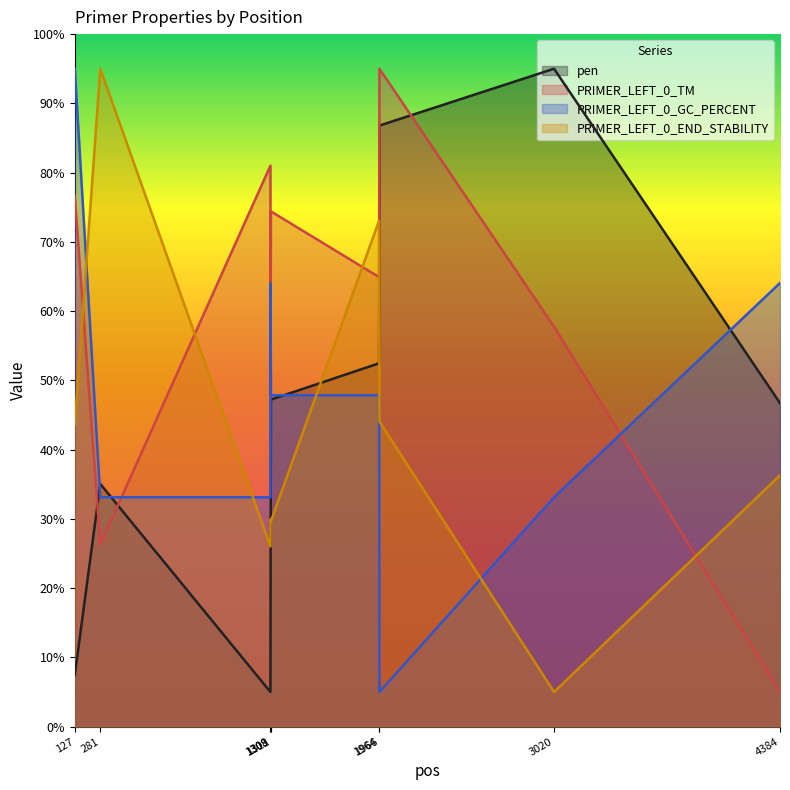

What is the sum of all pen values?

396.8